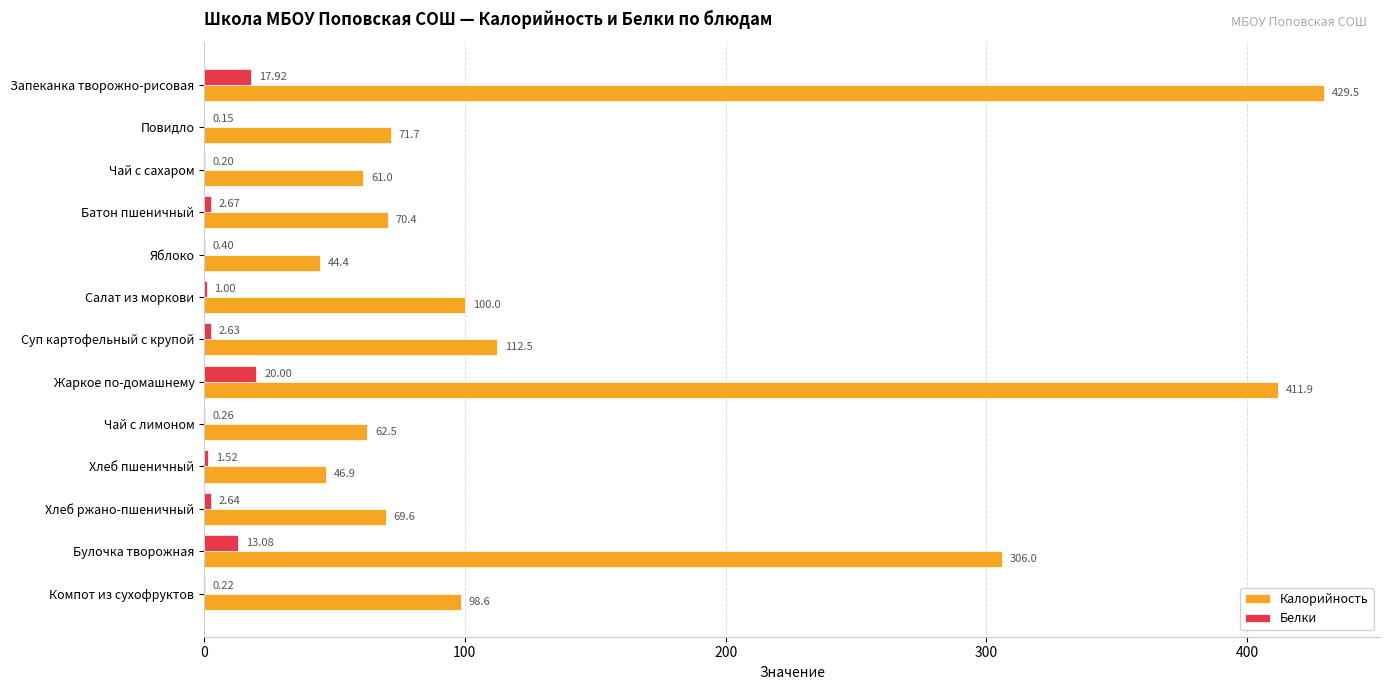

Which series has the largest total across all categories?

Калорийность